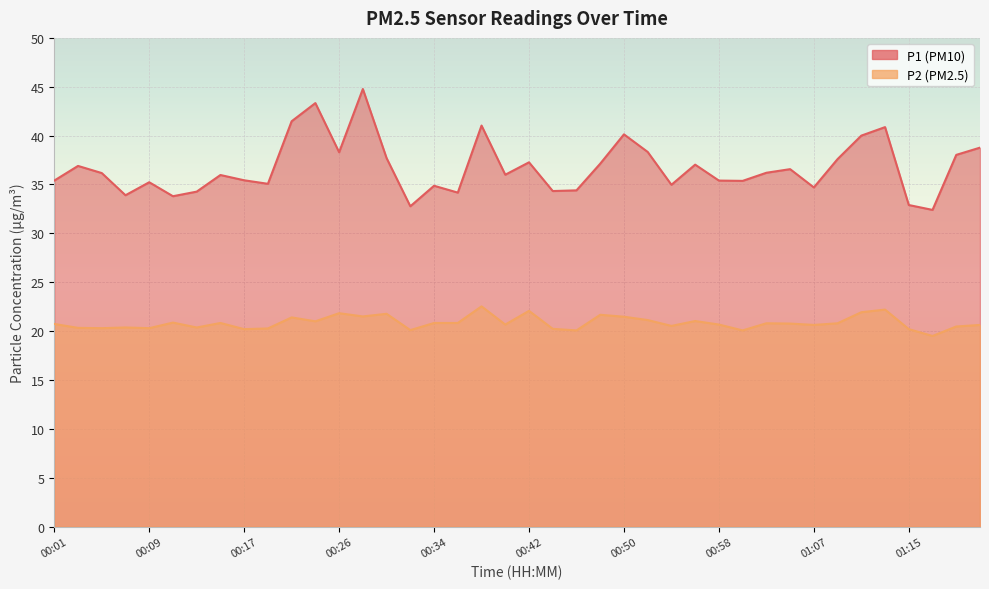

At 00:09, list the series in order from largest to smallest.

P1, P2